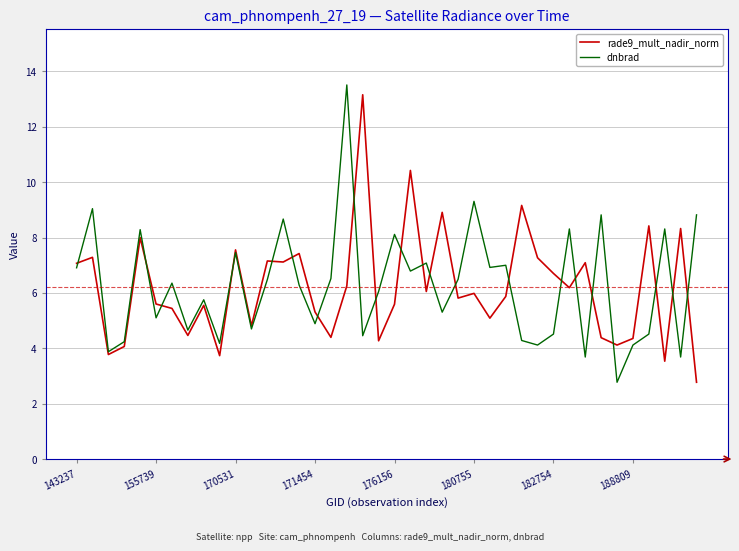

What is the lowest value of the rade9_mult_nadir_norm series?

2.8